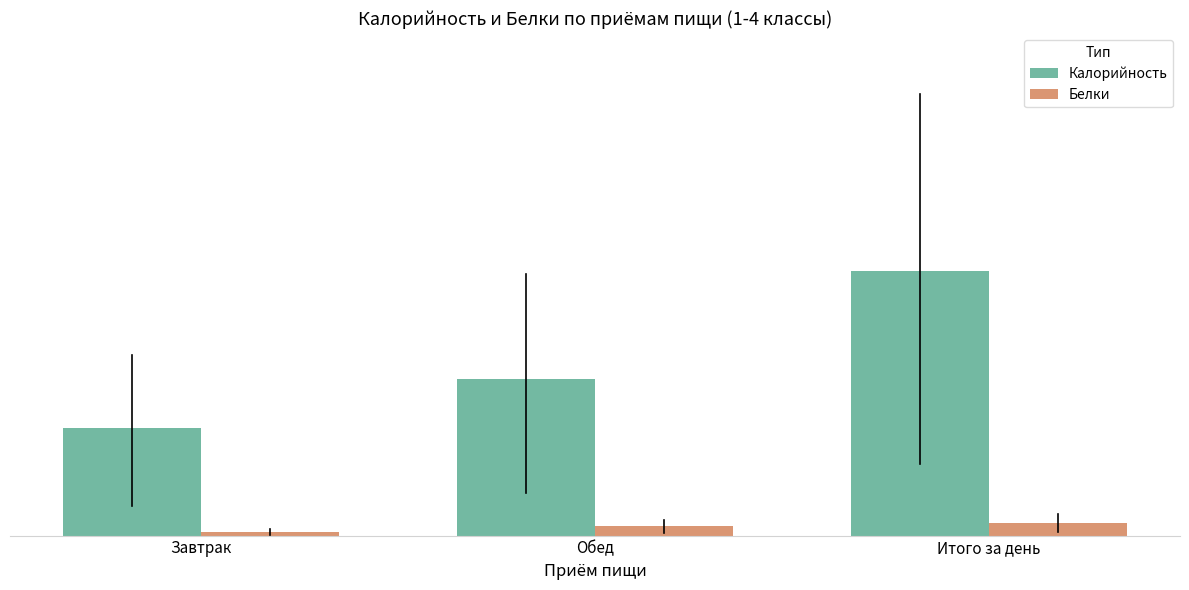

The Белки series shows 11 at Итого за день. True or false?

False